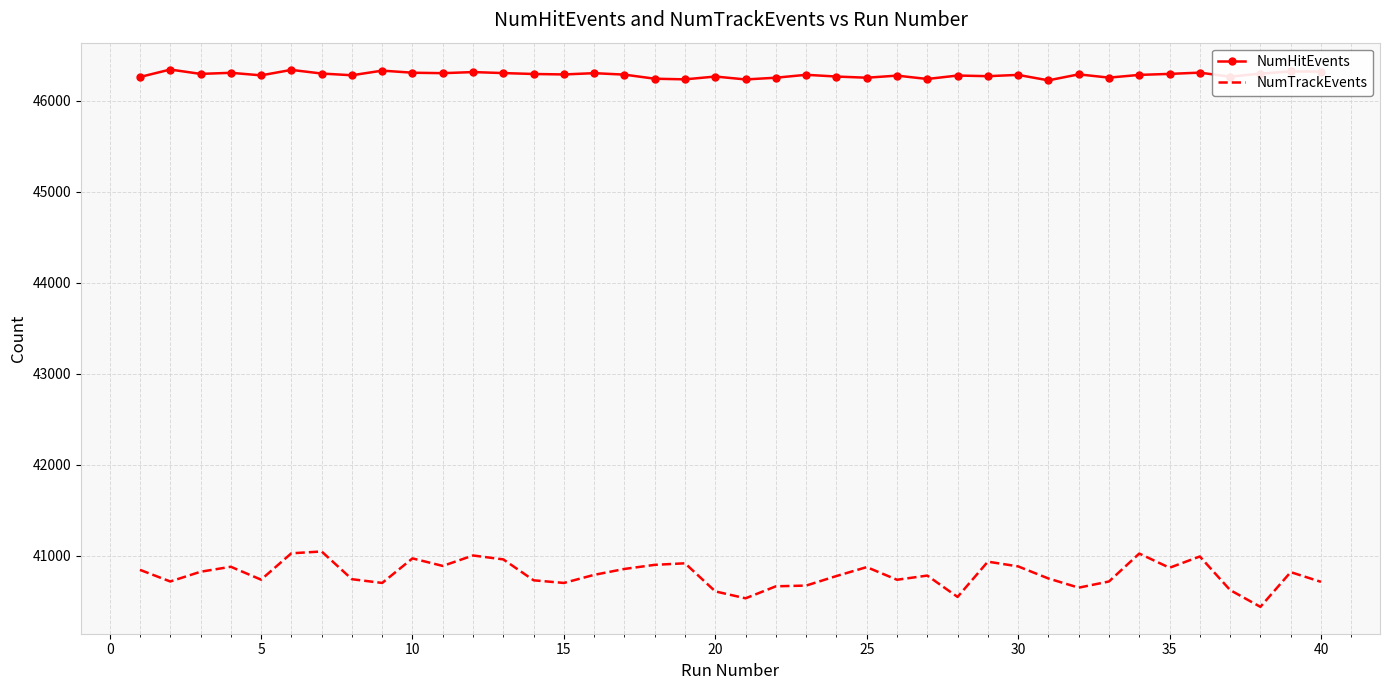

What is the smallest value displayed?

40437